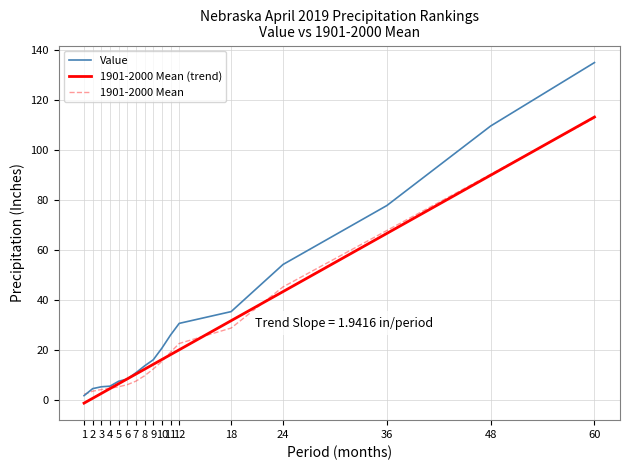

What is the greatest value displayed?

135.1